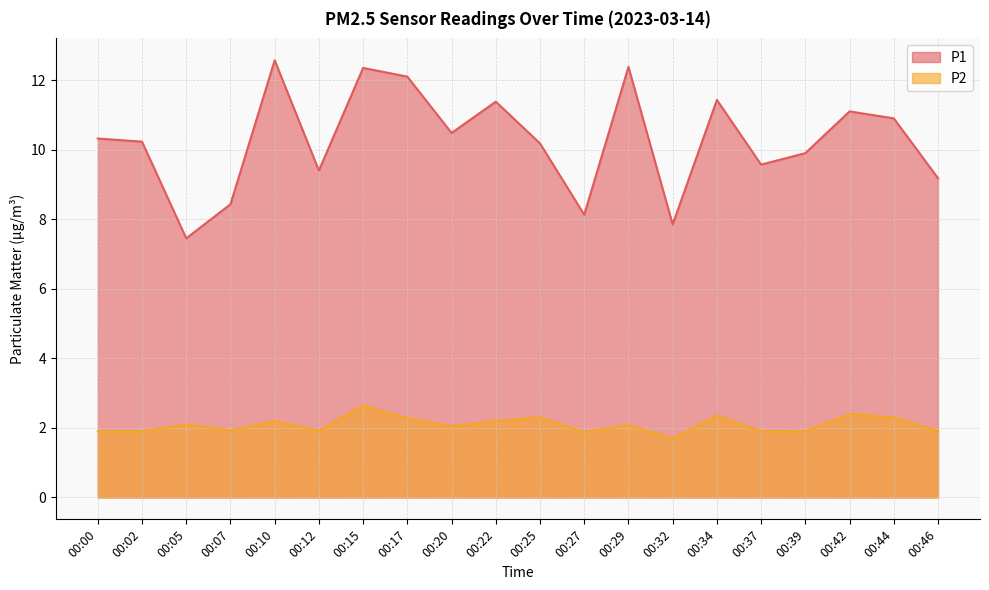

Which series has the largest range (max minus min)?

P1